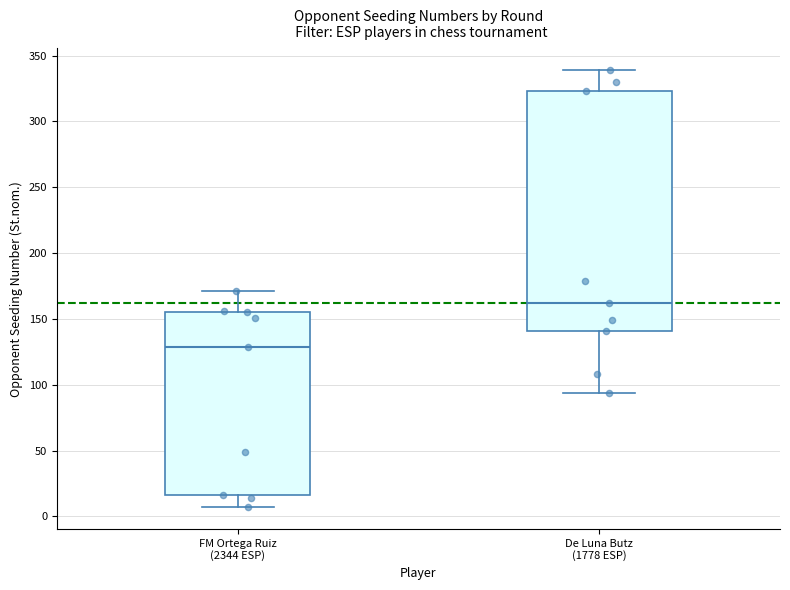

Comparing the boxes themselves (not the whiskers), which one is the tallest?

De Luna Butz (1778 ESP)